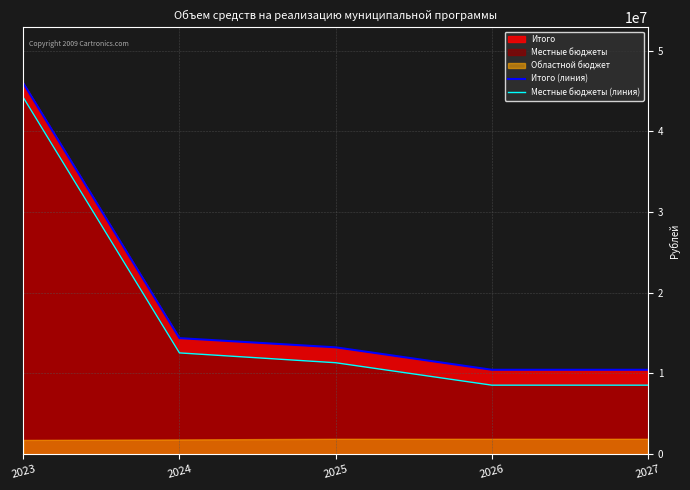

At which category is the sum across all series the highest?

2023